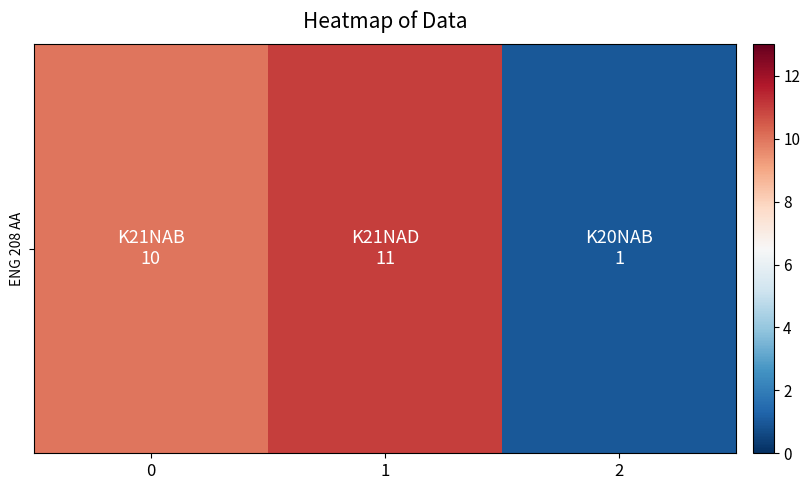

Reading right to left, extract all data points from this chart.

2=1	1=11	0=10